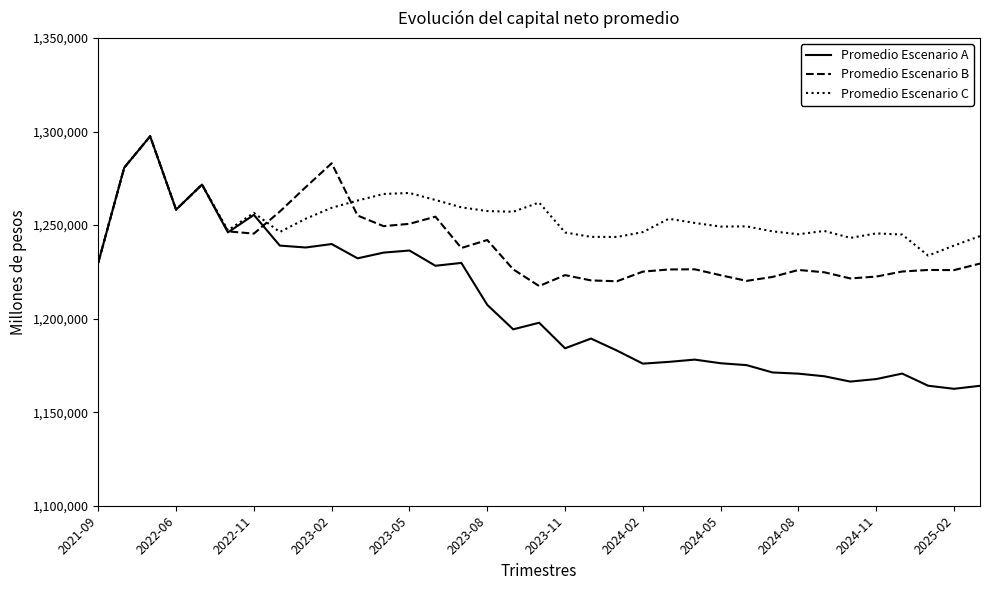

List the series in order of their overall mean, lowest first.

Promedio Escenario A, Promedio Escenario B, Promedio Escenario C